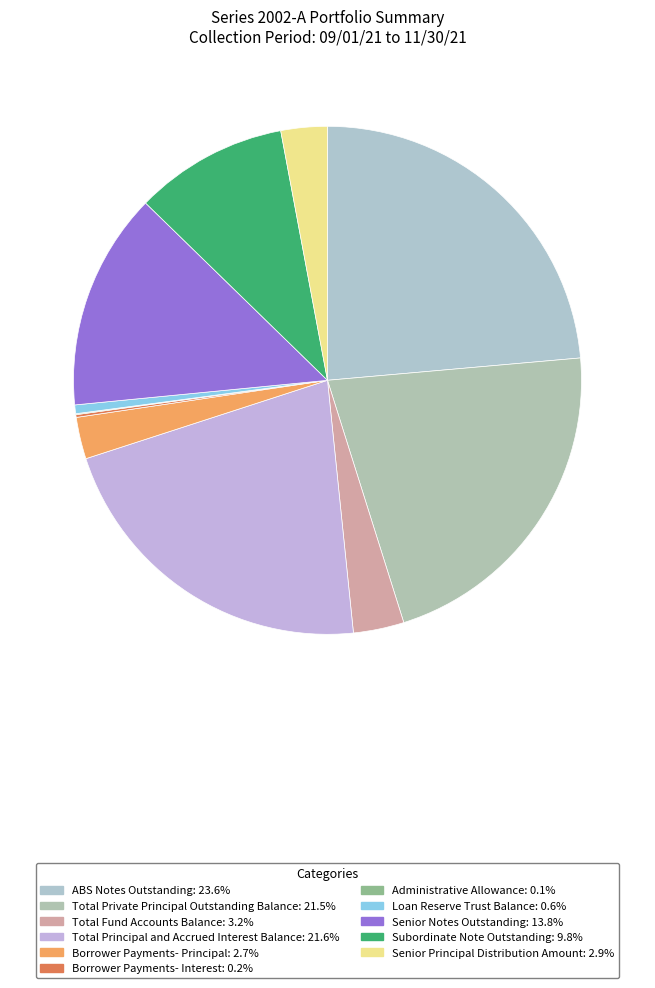

Which category has the smallest portion of the pie?

Administrative Allowance